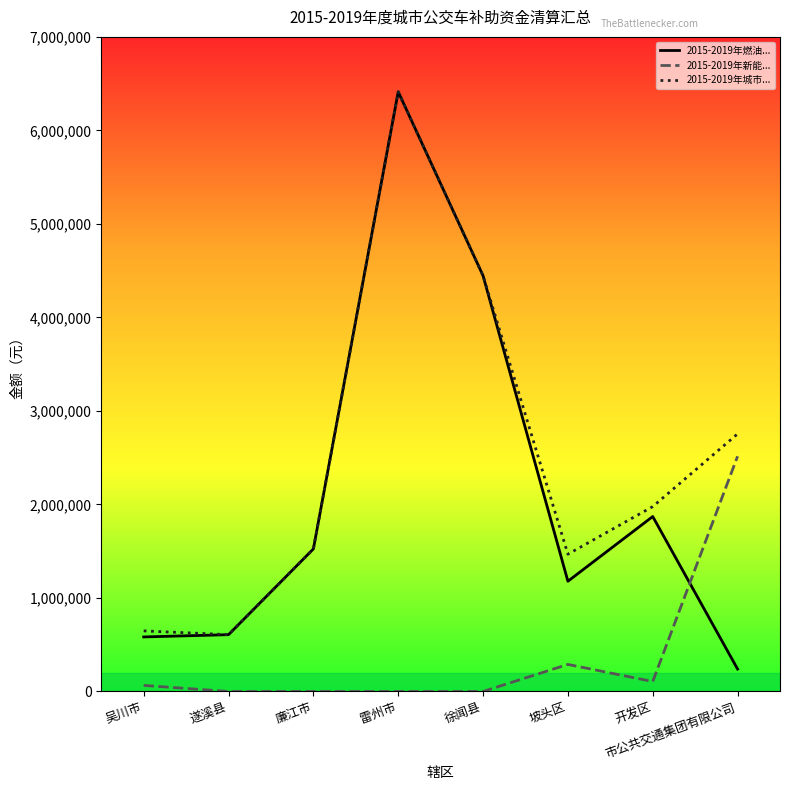

What is the total value across all series at 遂溪县?

1214952